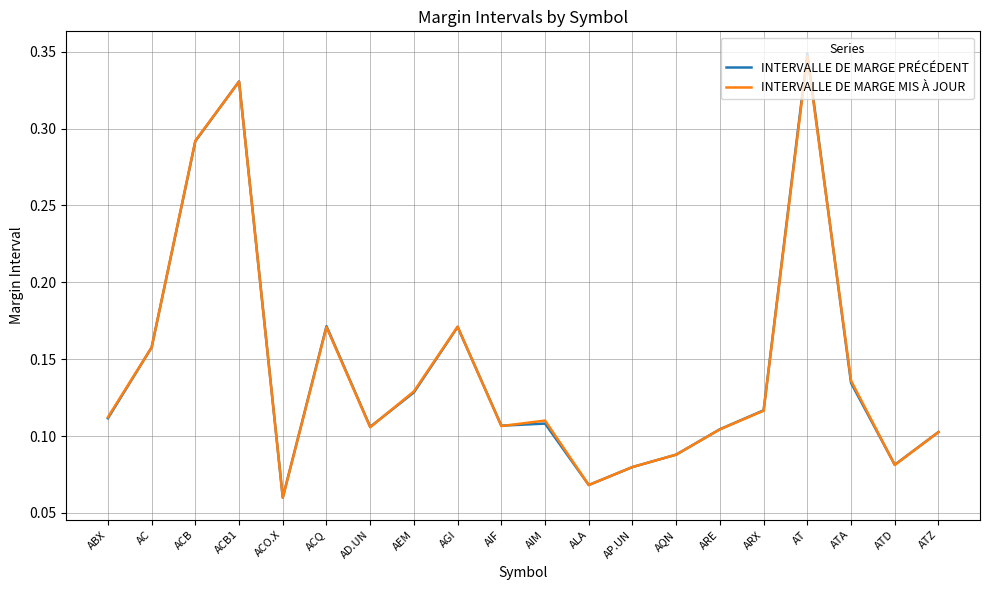

Which series has the largest range (max minus min)?

INTERVALLE DE MARGE PRÉCÉDENT